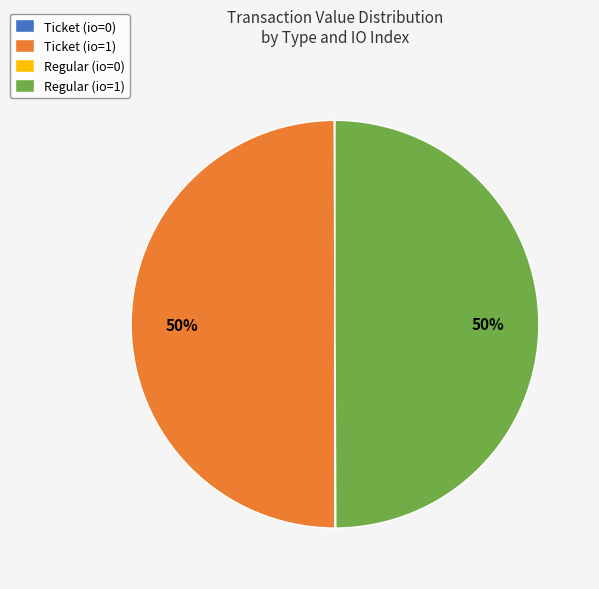

The Regular (io=1) slice represents 42% of the pie. True or false?

False